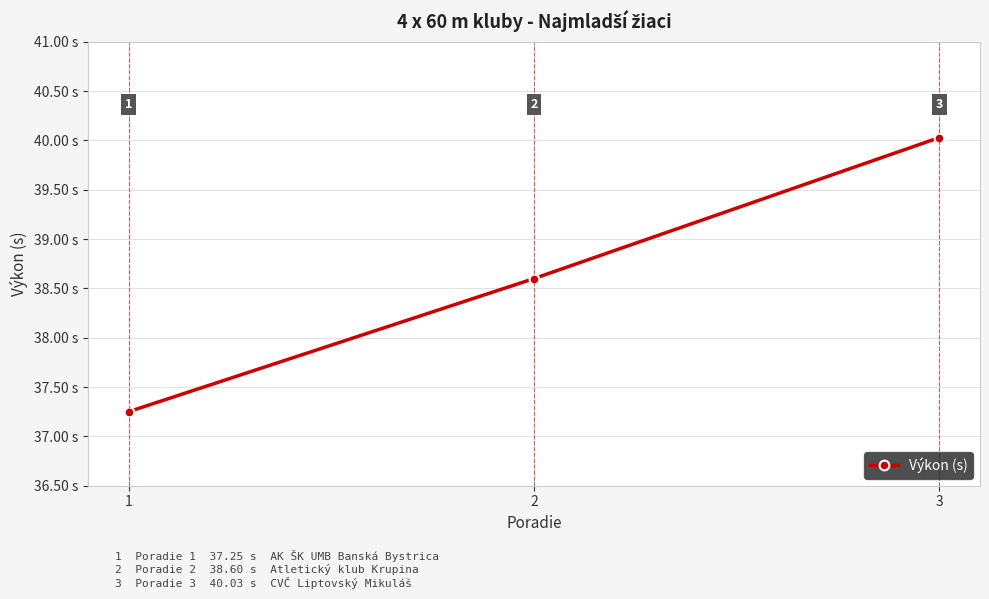

True or false: the data shows 40.0 at 3.

True